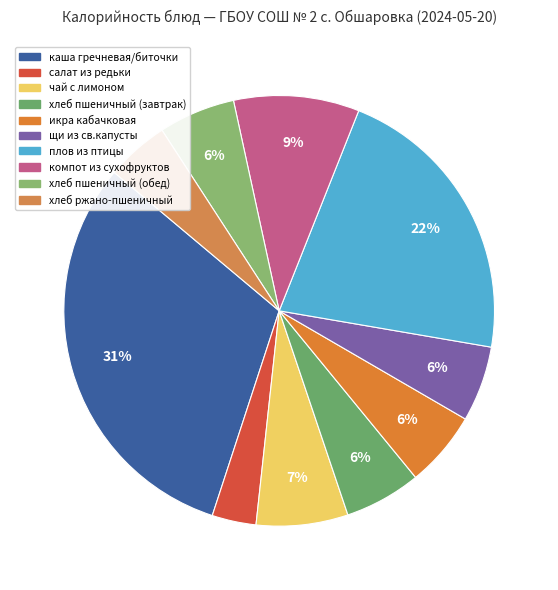

How many slices are in this pie chart?

10